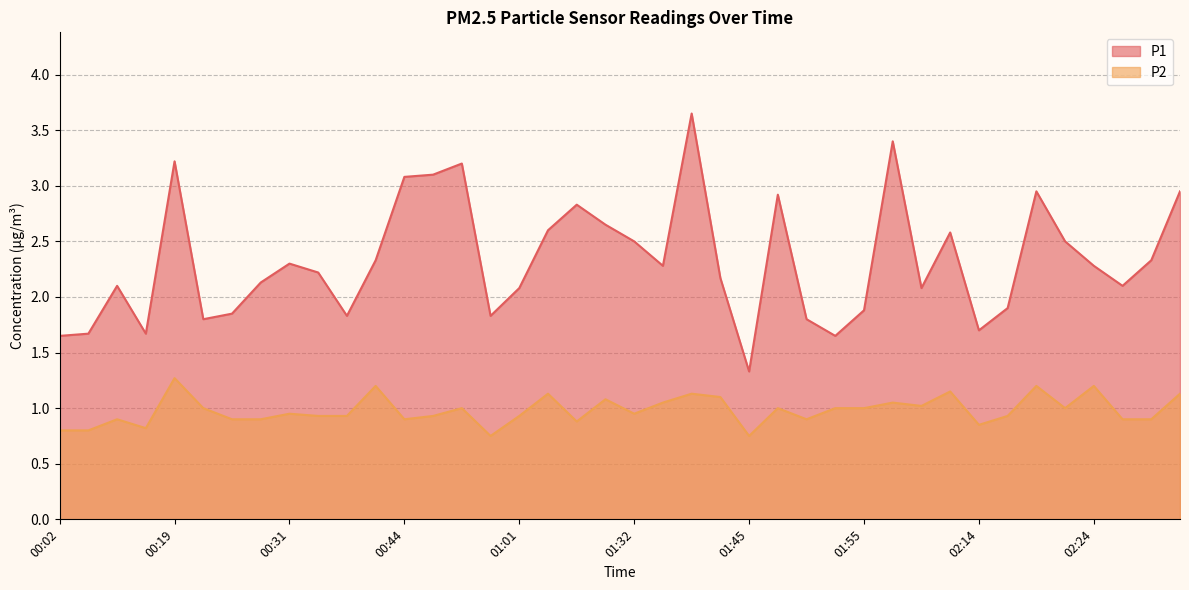

What value does the P2 series have at 00:50?

0.9